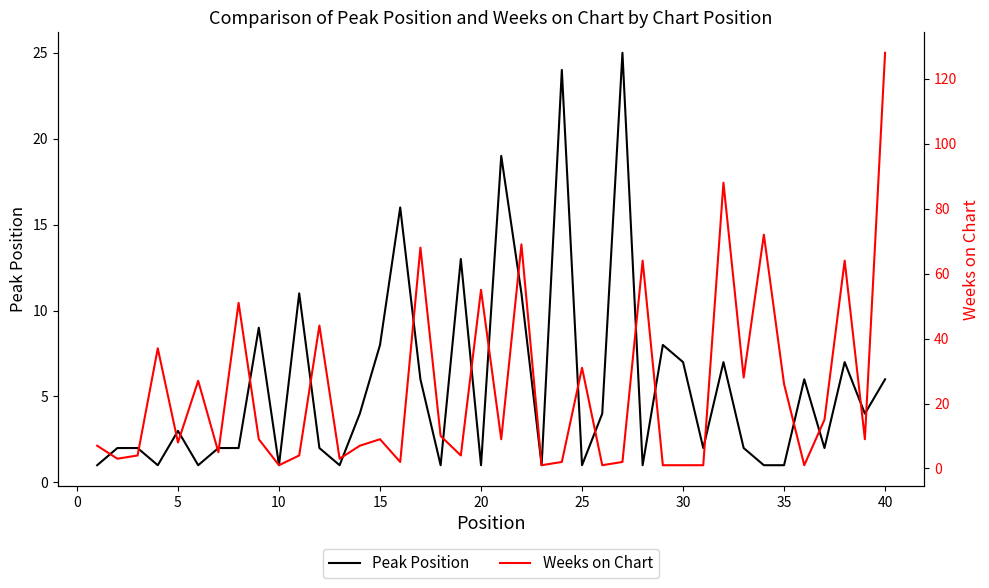

What is the maximum value for Weeks on Chart?

128